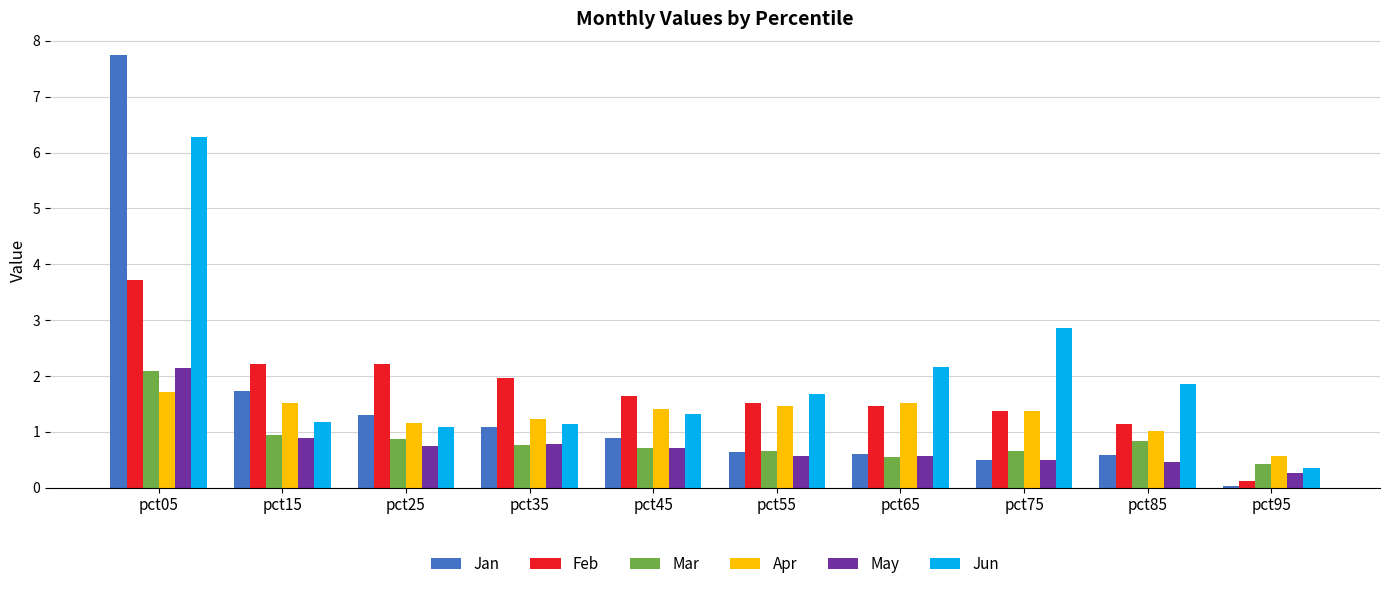

The value of Jan at pct25 is 1.3. True or false?

True